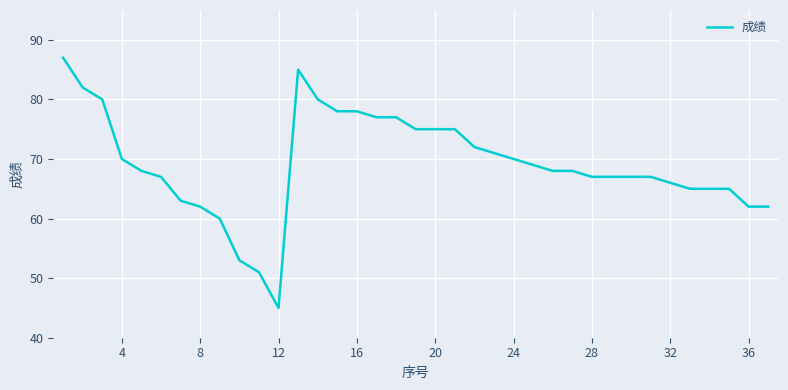

What is the smallest value displayed?

45